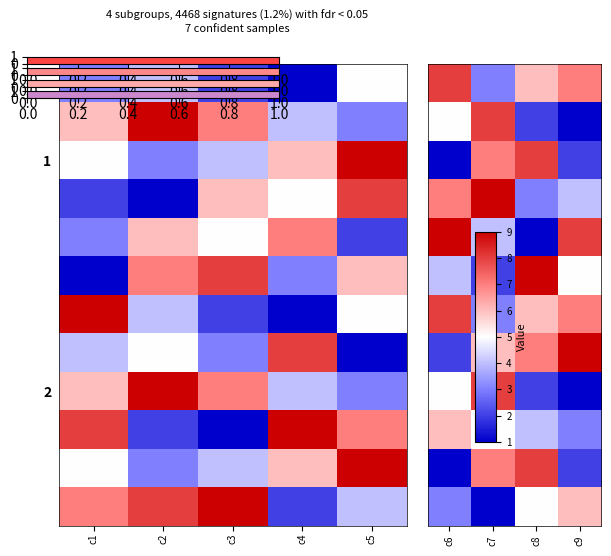

The value of 1 at c8 is 11. True or false?

False